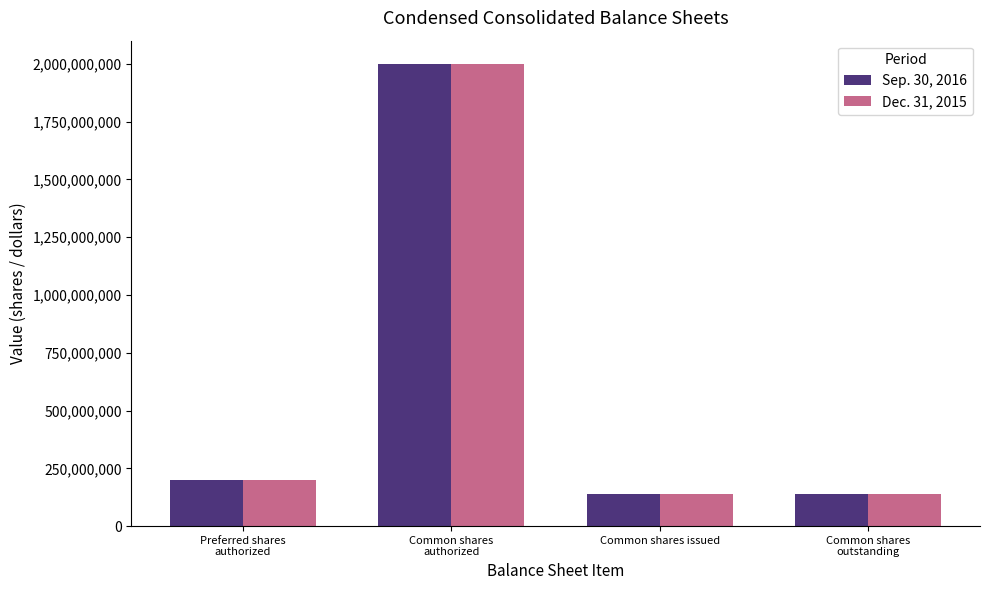

Which category has the highest value across all series?

Common shares
authorized